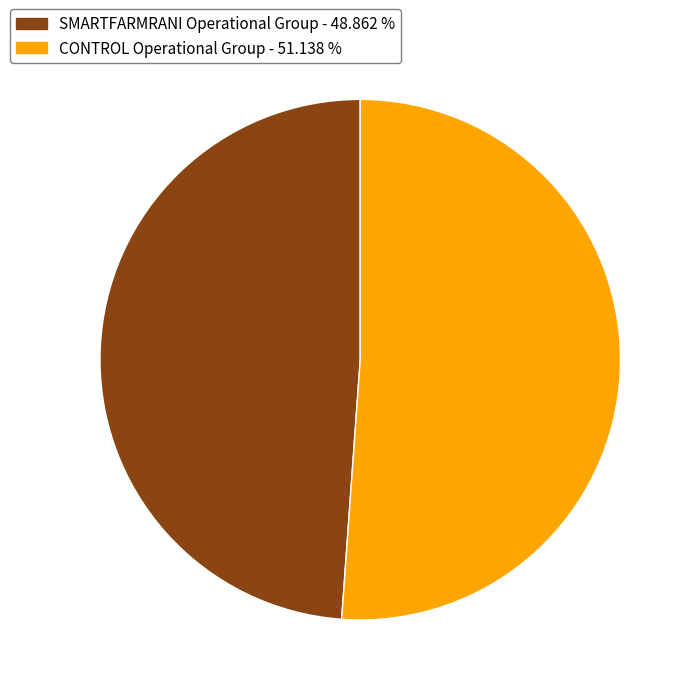

Do CONTROL Operational Group and SMARTFARMRANI Operational Group together represent more than half of the pie?

Yes